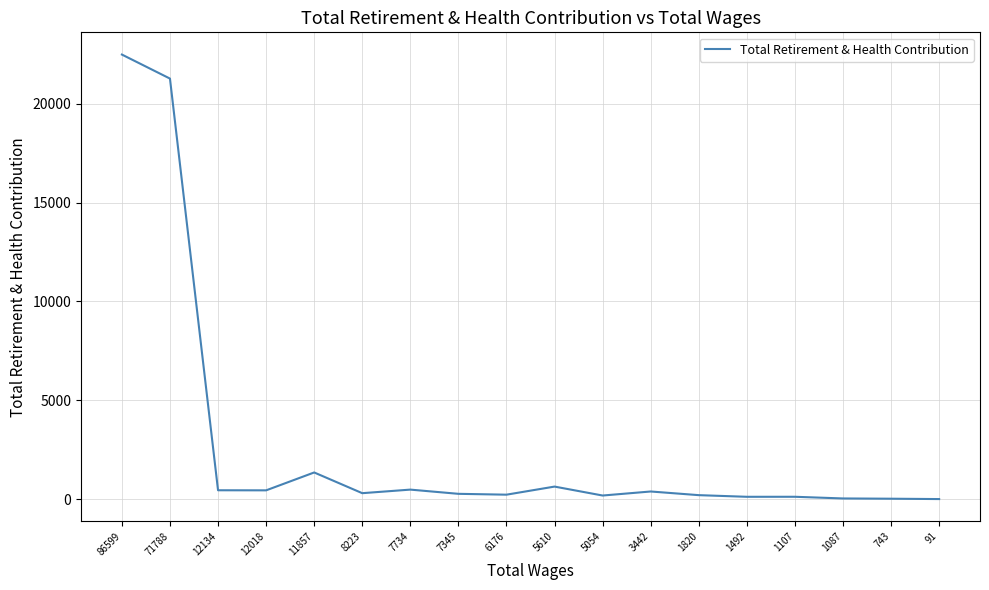

At which label is the value closest to 11247?

11857